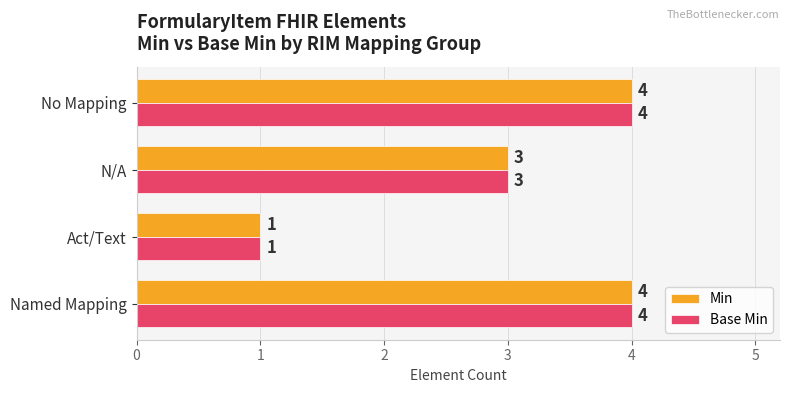

Count the Base Min values in the range 3 to 4.

3